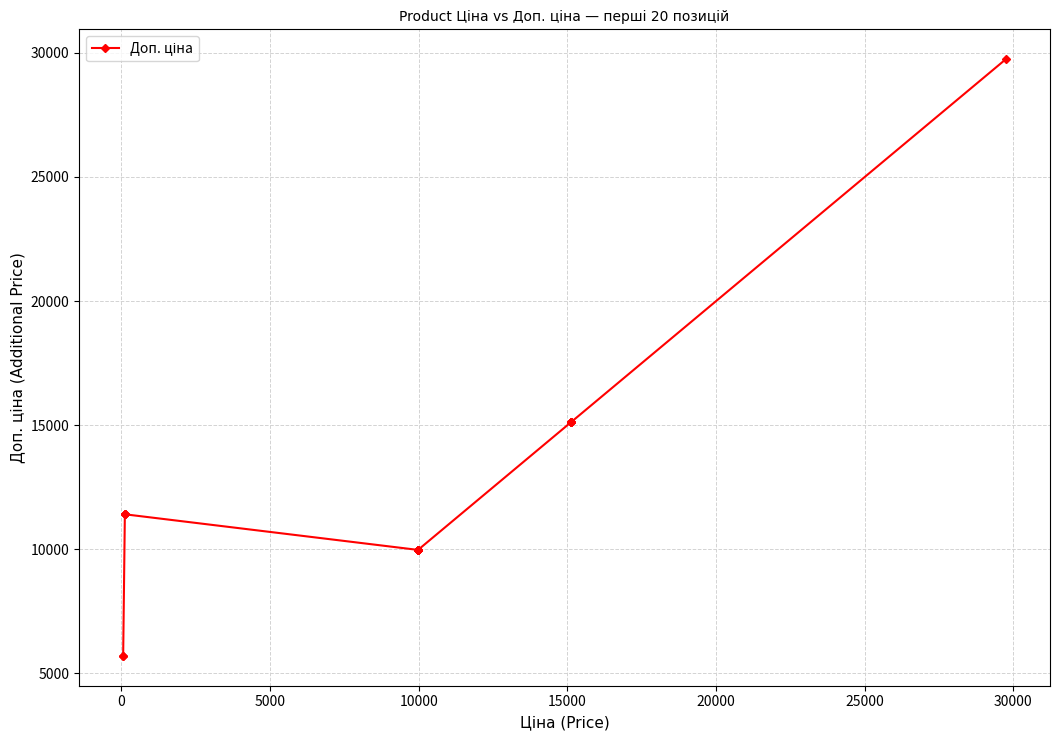

How many distinct data groups are displayed?

1